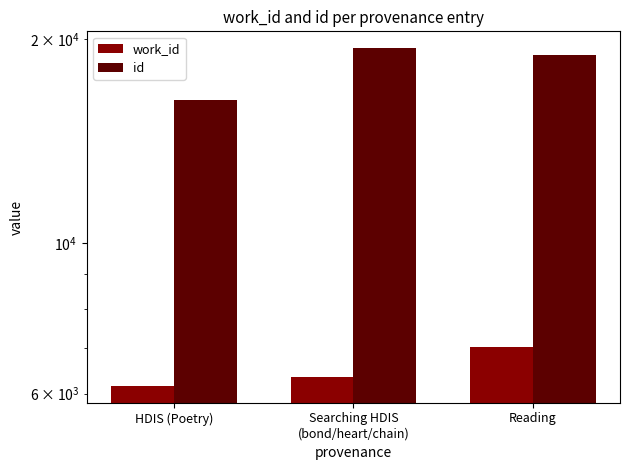

Which series has the largest total across all categories?

id